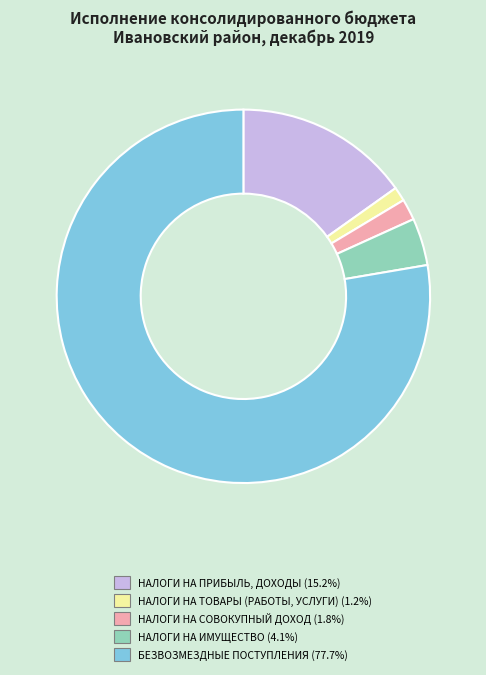

Between НАЛОГИ НА ПРИБЫЛЬ, ДОХОДЫ and БЕЗВОЗМЕЗДНЫЕ ПОСТУПЛЕНИЯ, which is larger?

БЕЗВОЗМЕЗДНЫЕ ПОСТУПЛЕНИЯ